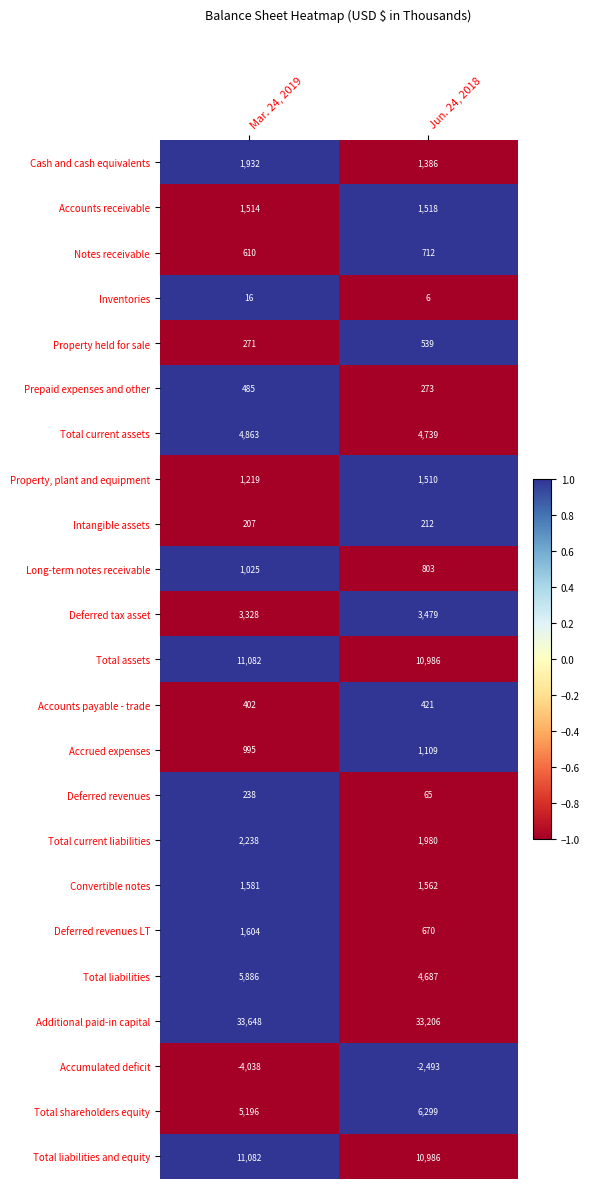

What is the lowest value of the Long-term notes receivable series?

803